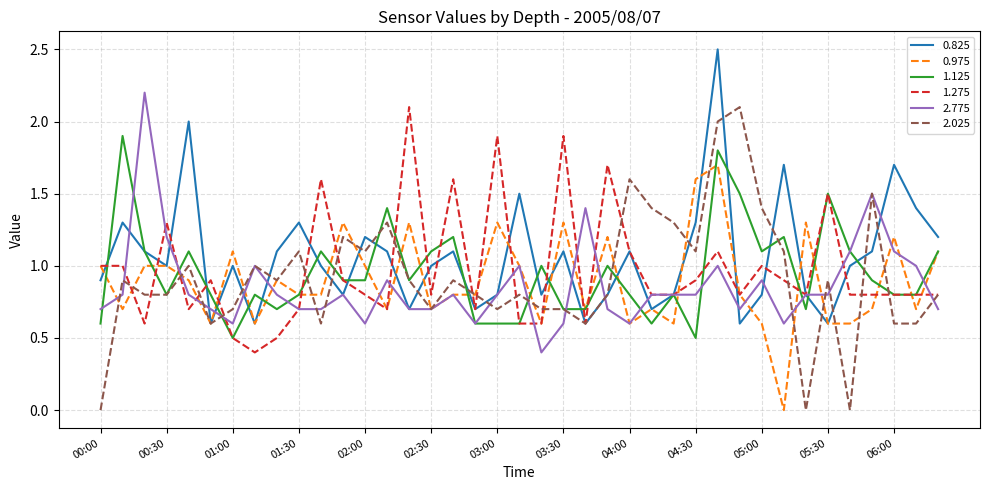

What is the greatest value displayed?

2.5